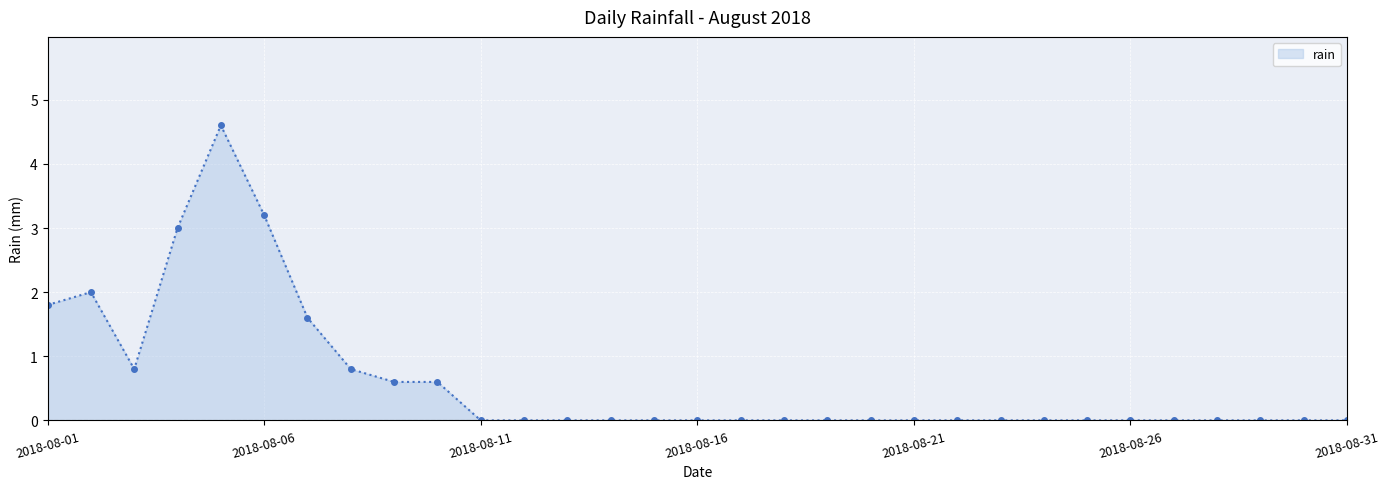

What is the greatest value displayed?

4.6